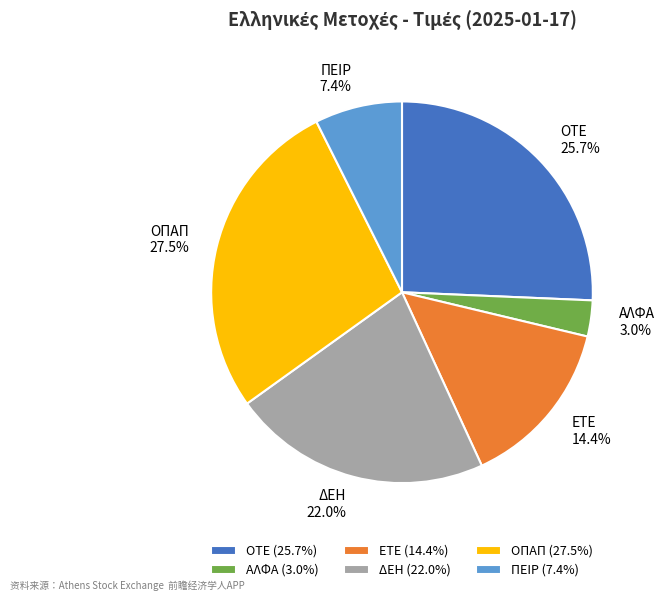

Between ΑΛΦΑ and ΔΕΗ, which is larger?

ΔΕΗ